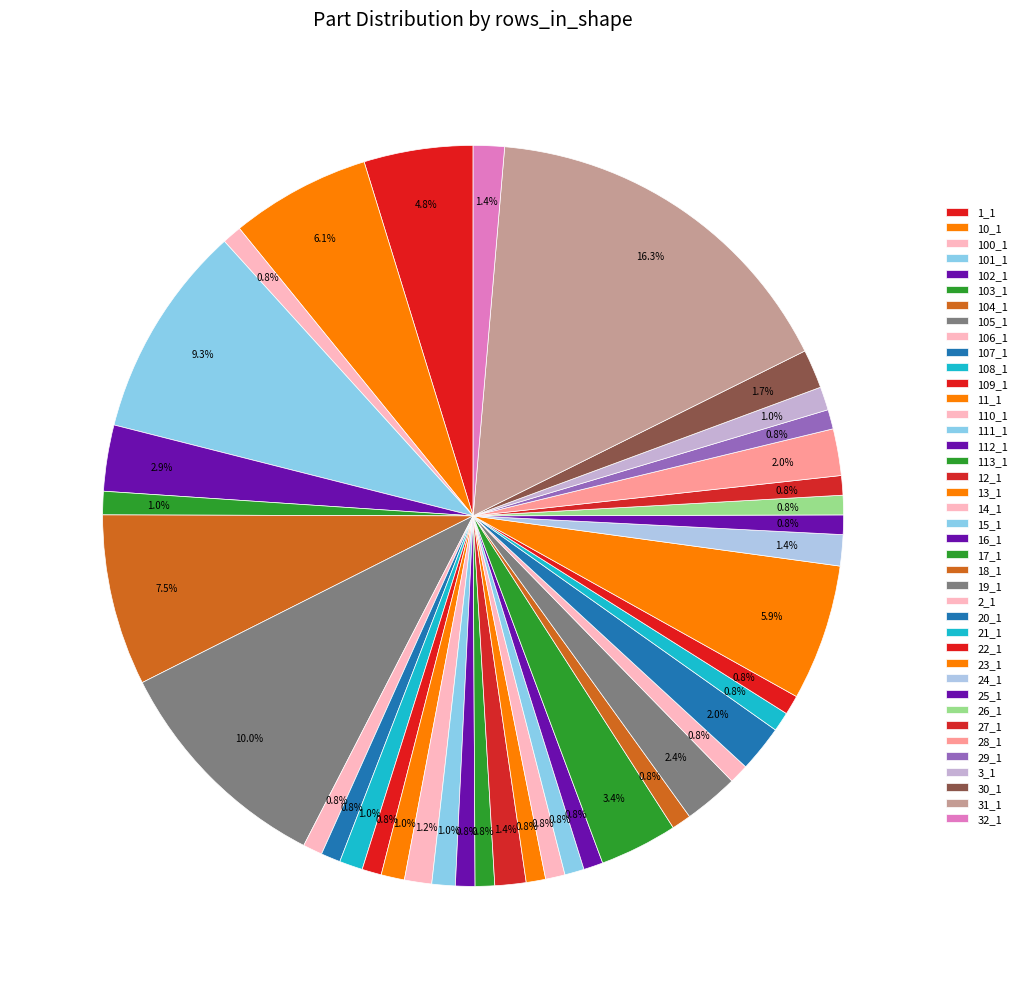

Is it true that 27_1 is 12% of the pie?

False